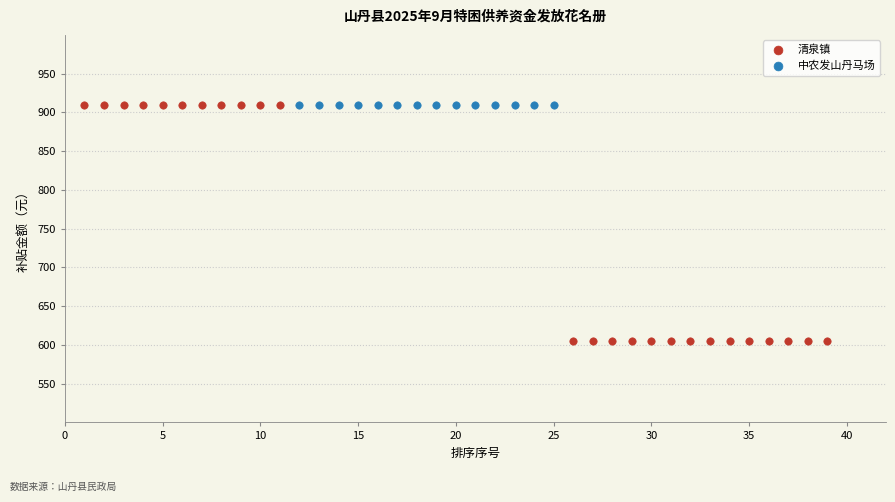

Which series contains the lowest Y value?

清泉镇